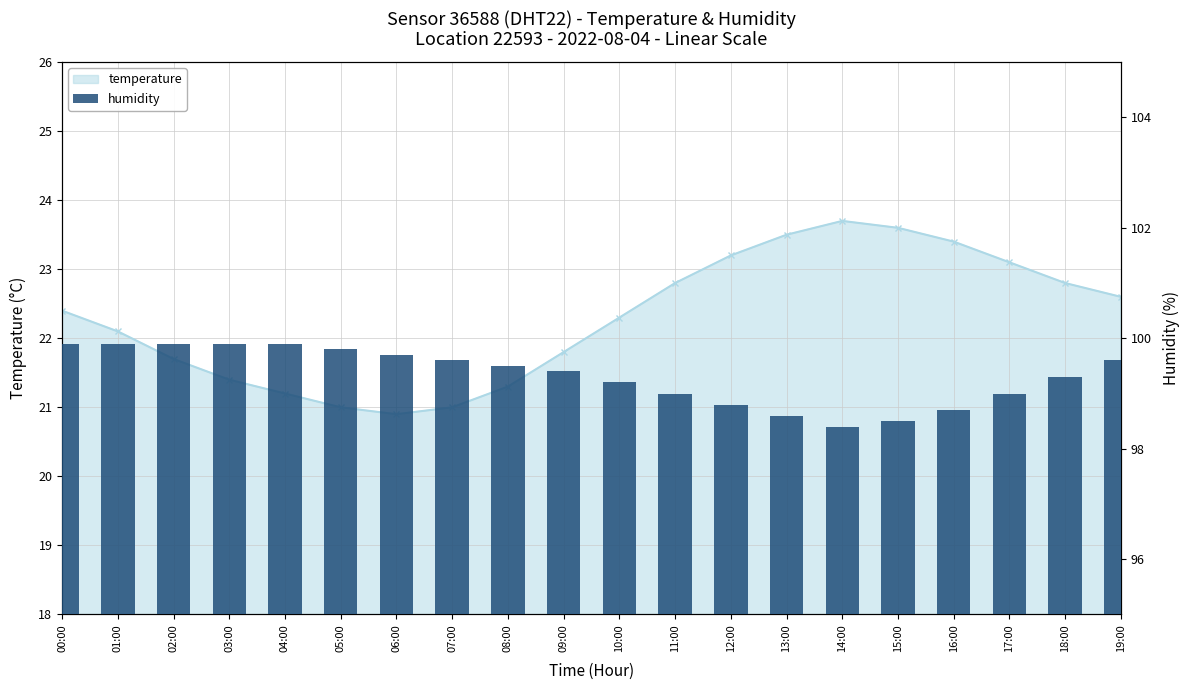

Which series has the widest spread of values?

temperature (line)